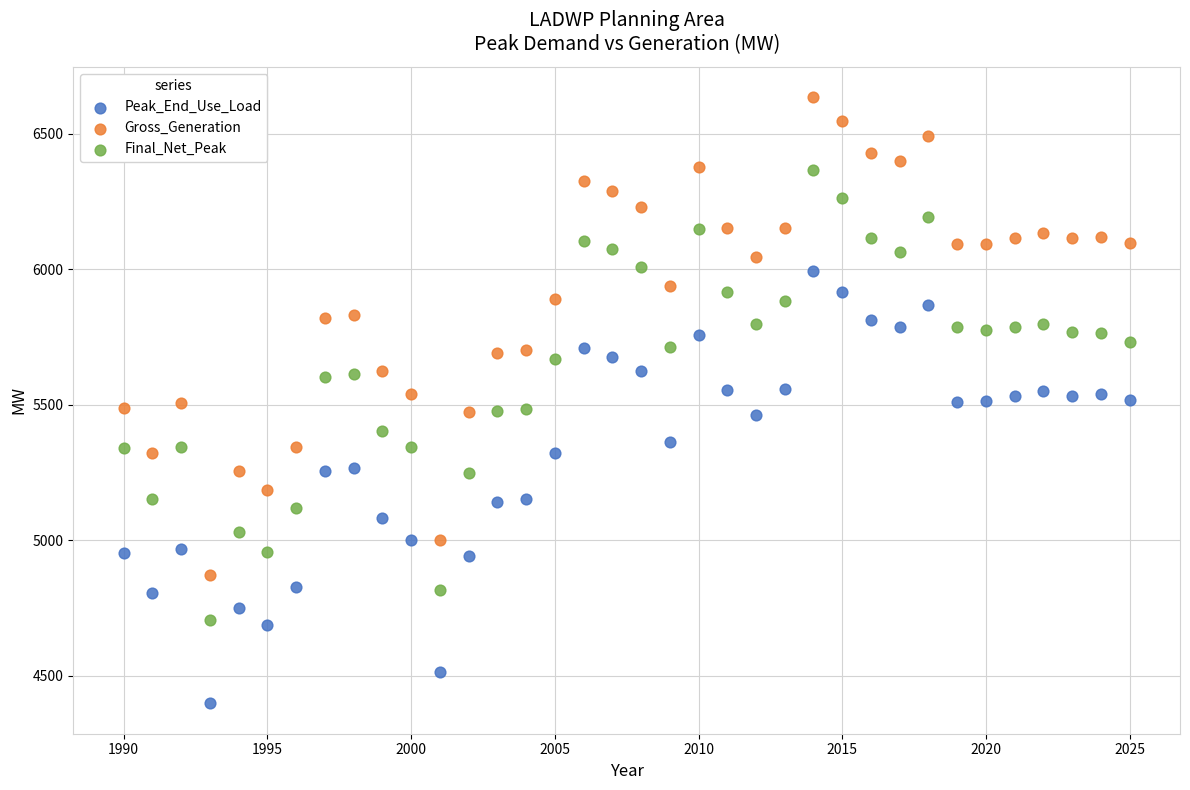

Which series has the widest spread of Y values?

Gross_Generation